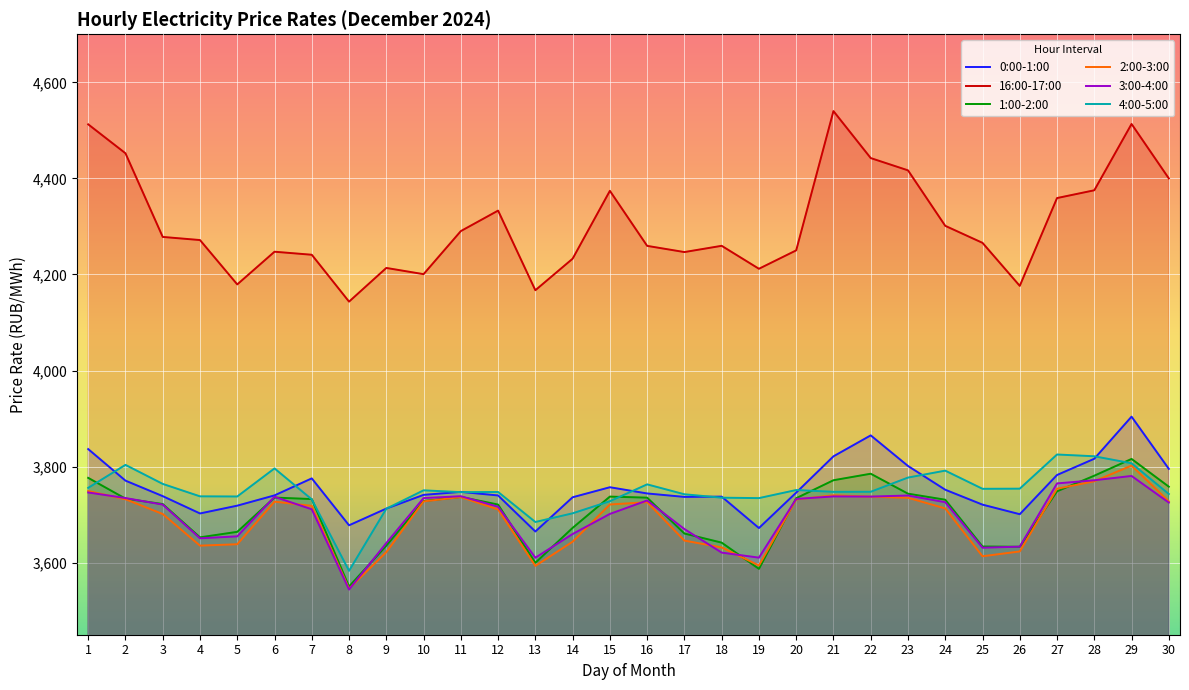

At how many categories does at least one series exceed 3637?

30